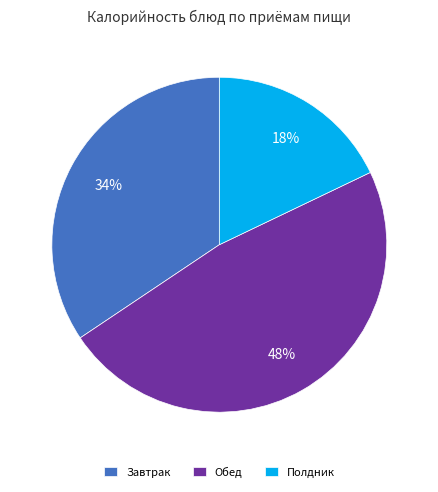

Does Полдник represent more than half of the total?

No